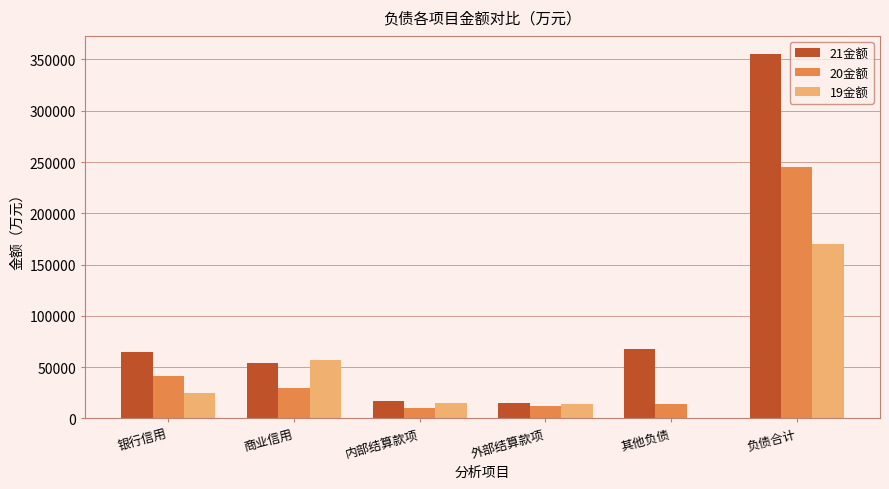

Where does the 19金额 series first go above 24687?

银行信用